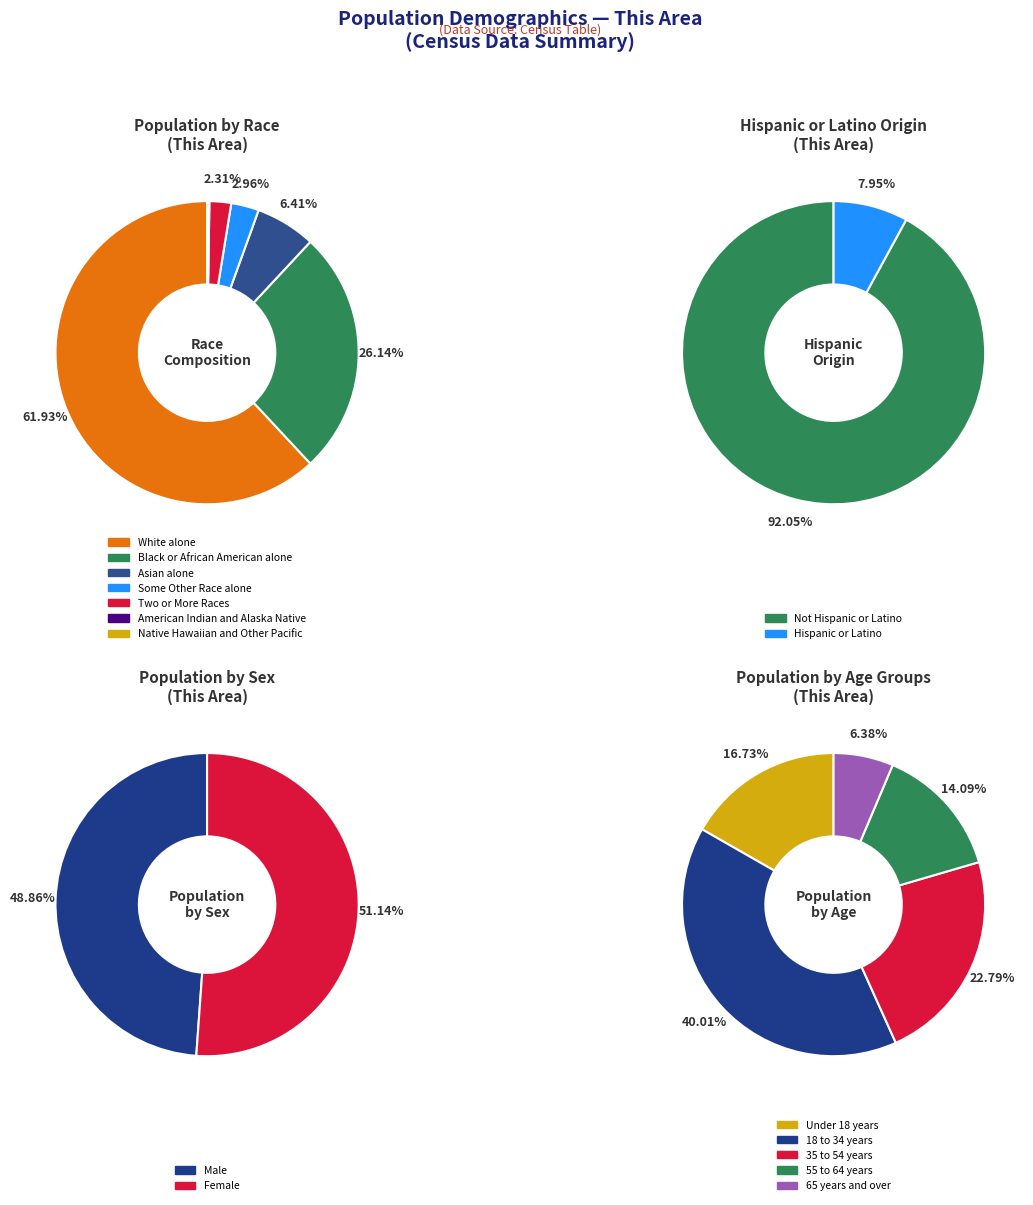

What percentage is the Two or More Races slice, to the nearest percent?

2%